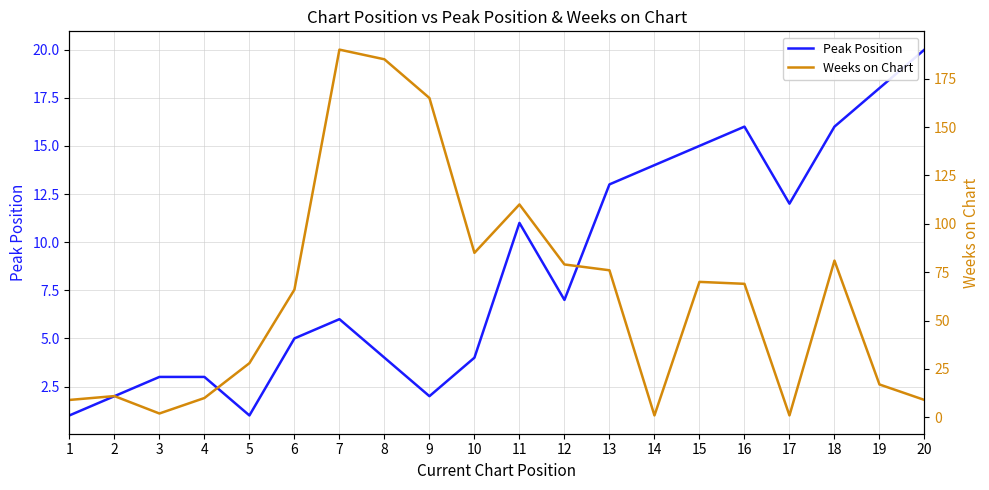

Rank the series by their average value, from lowest to highest.

Peak Position, Weeks on Chart